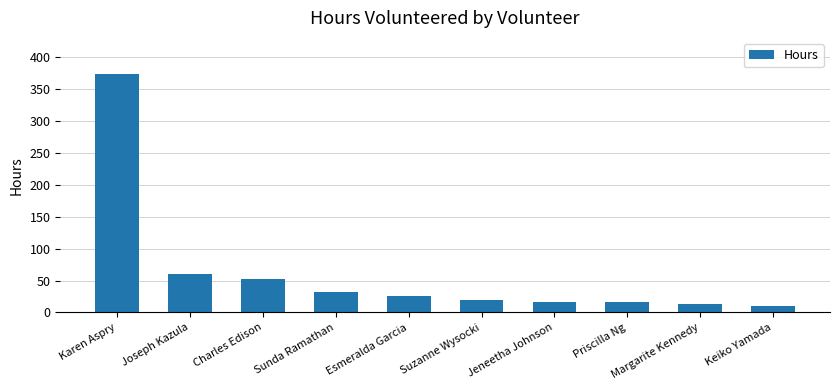

What is the maximum value shown in the chart?

374.0